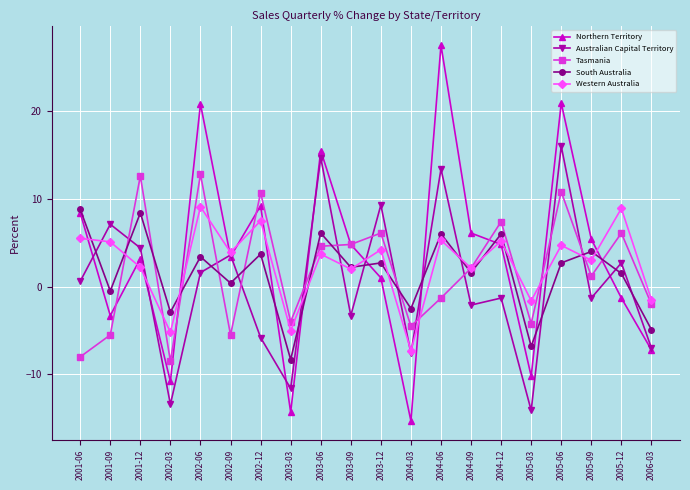

Is it true that Tasmania equals 18.0 at 2005-06?

False